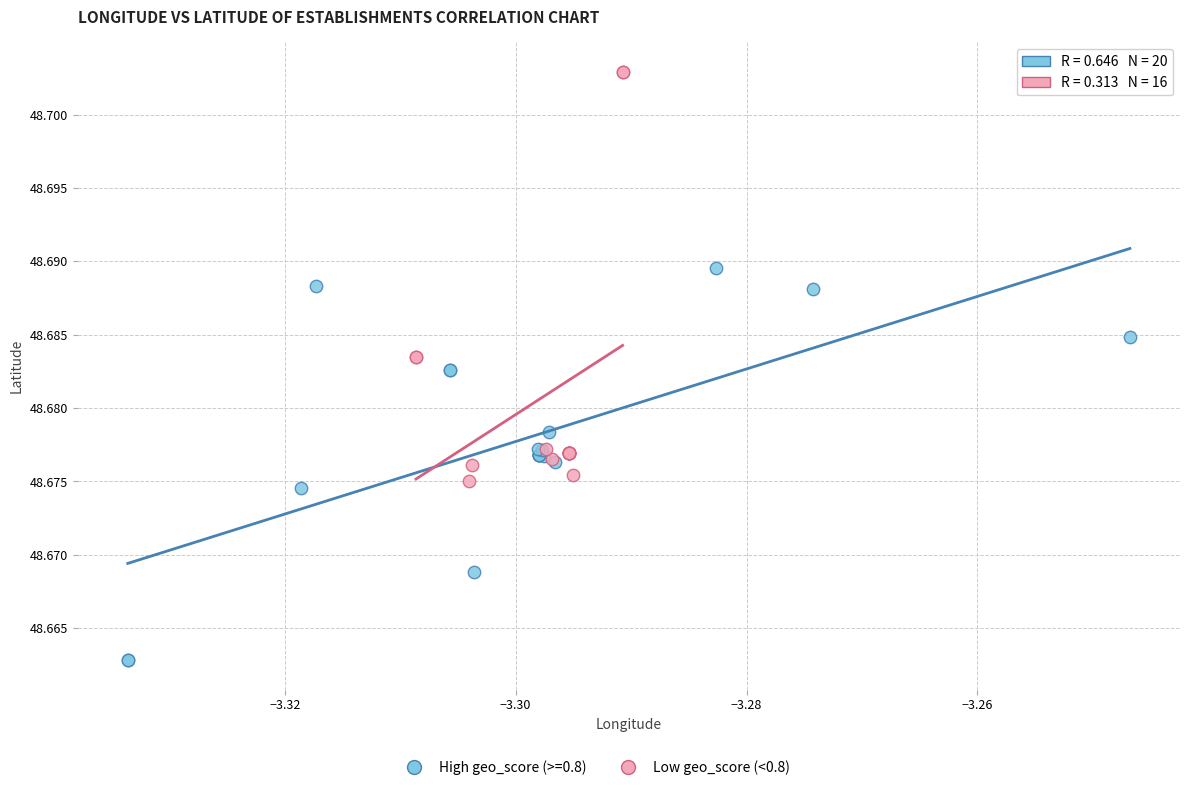

Which series contains the highest Y value?

Low geo_score (<0.8)